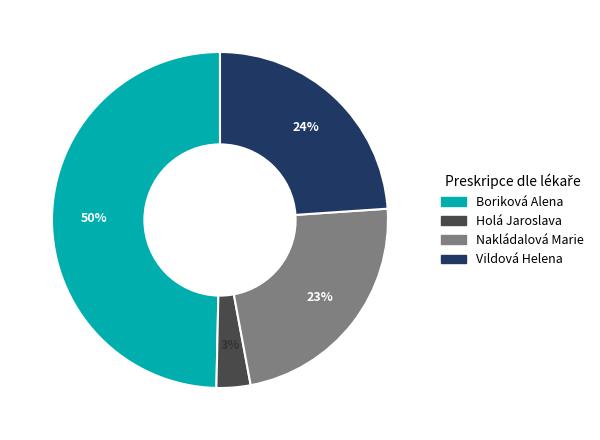

Is it true that Nakládalová Marie is 33% of the pie?

False